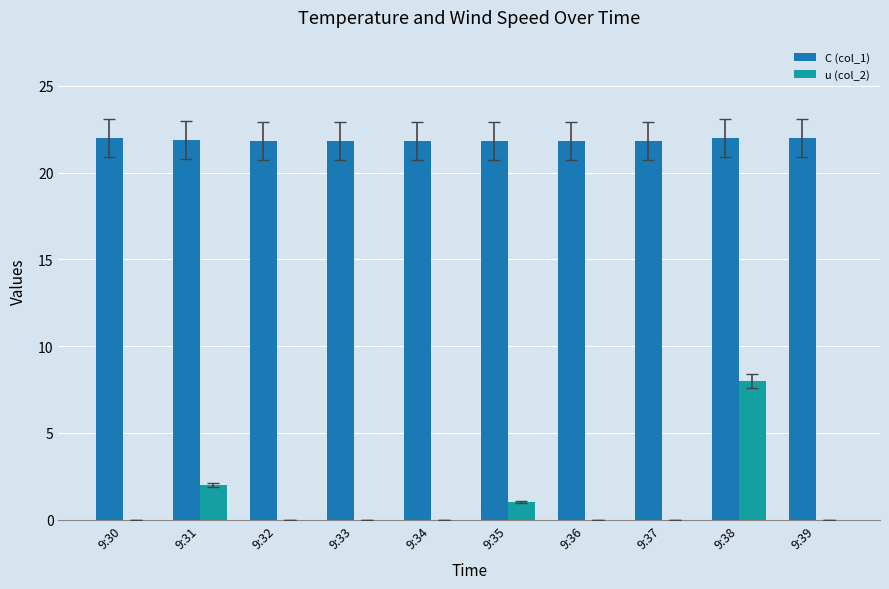

Which series changed the most between 9:31 and 9:38?

u (col_2)